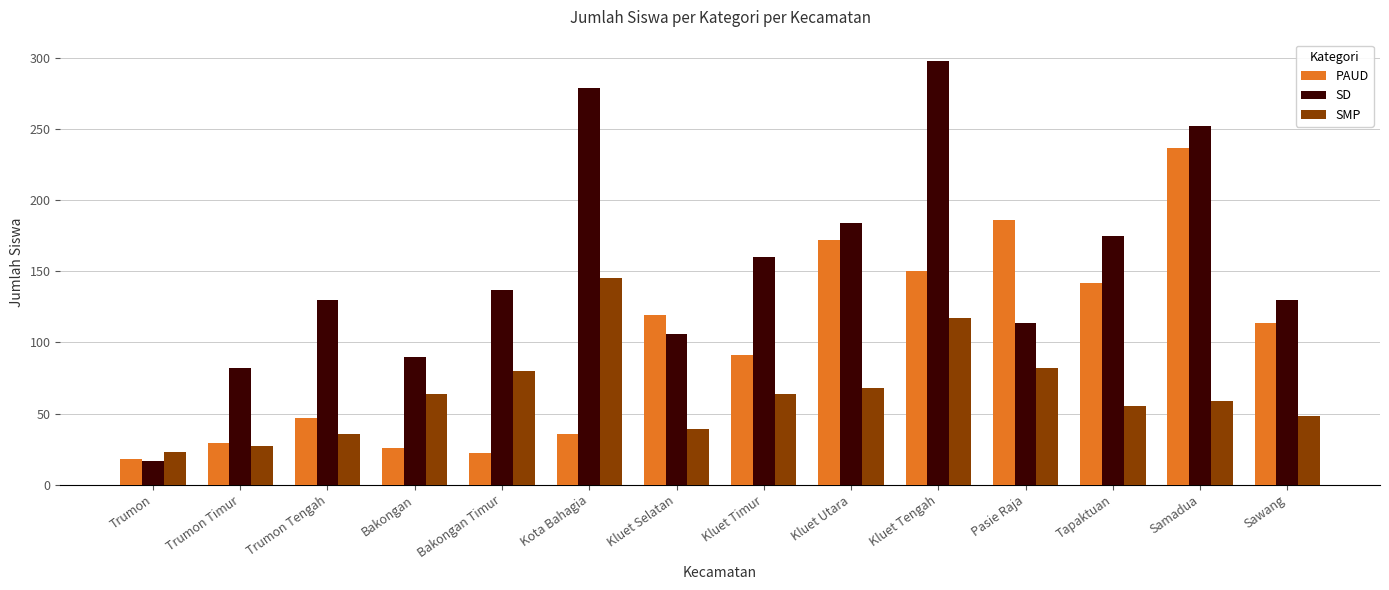

Reading left to right, extract all data points from this chart.

PAUD: 18	29	47	26	22	36	119	91	172	150	186	142	237	114
SD: 17	82	130	90	137	279	106	160	184	298	114	175	252	130
SMP: 23	27	36	64	80	145	39	64	68	117	82	55	59	48